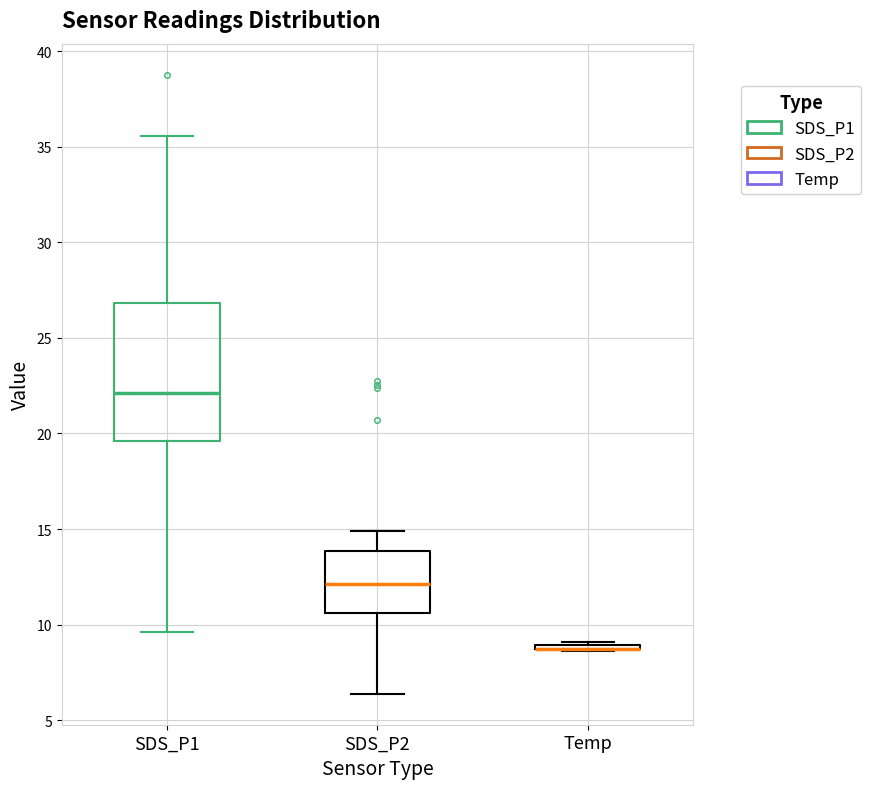

Where does the lower whisker of the box for SDS_P2 end on the y-axis? The values are not printed on the chart, so give them approximately, as read against the axis.

6.5